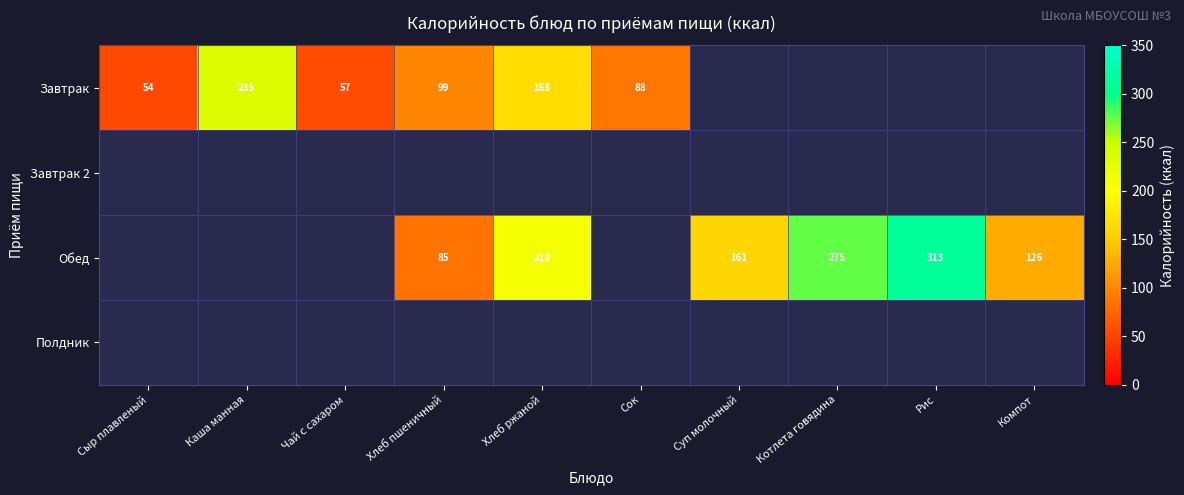

The value of Обед at Хлеб пшеничный is 139. True or false?

False